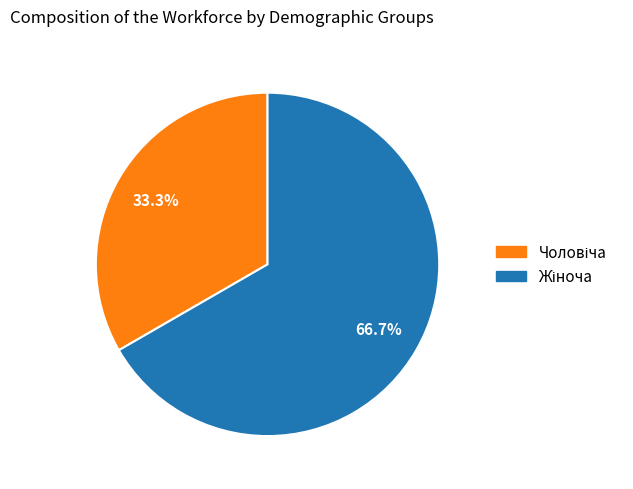

Is there any slice that represents more than half of the pie?

Yes